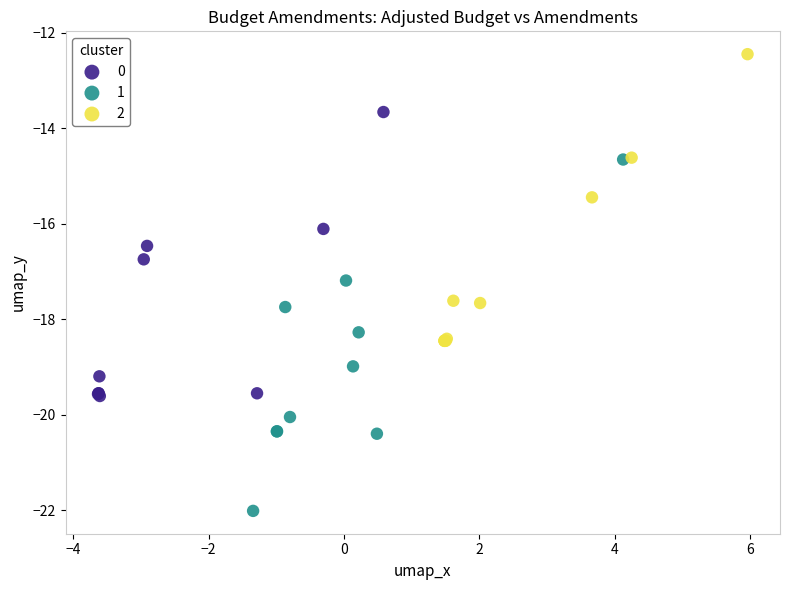

Which series contains the highest Y value?

2